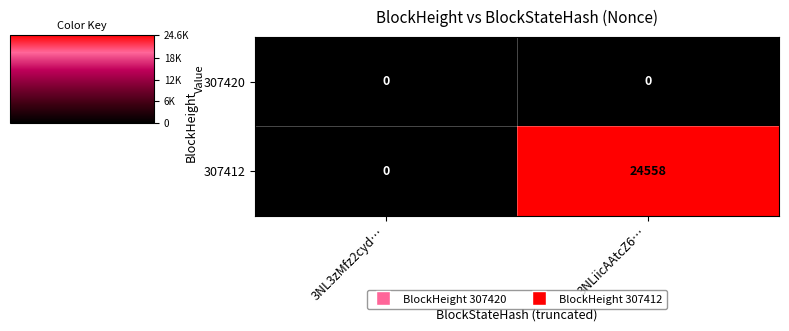

Where is 307412 nearest to the value 12279?

3NL3zMfz2cyd…